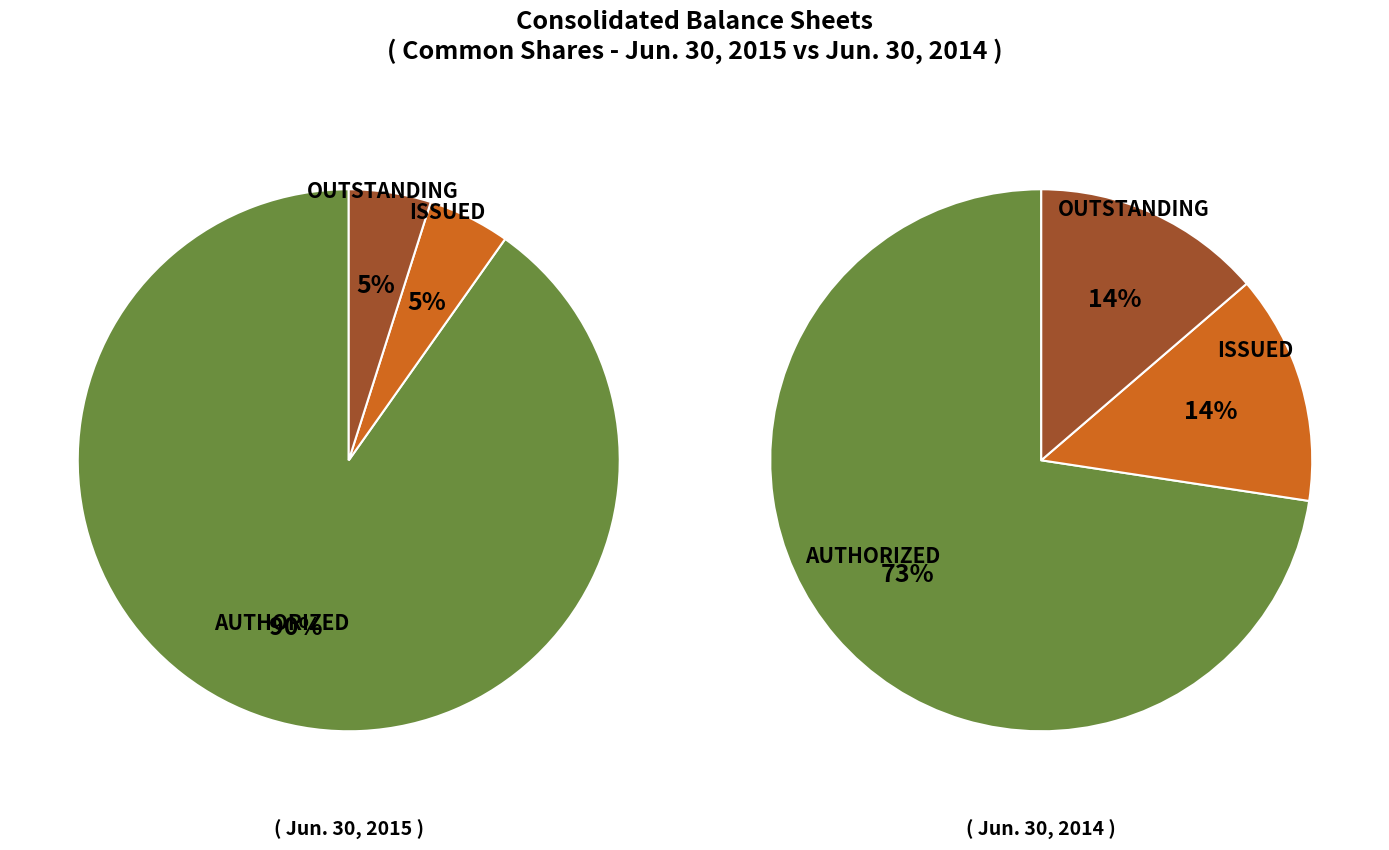

The Shares Outstanding slice represents 27% of the pie. True or false?

False